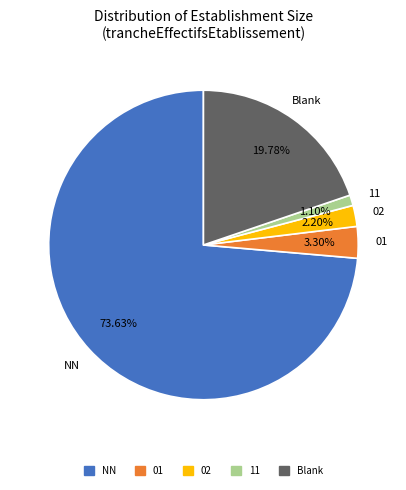

Is there a majority slice in this chart?

Yes